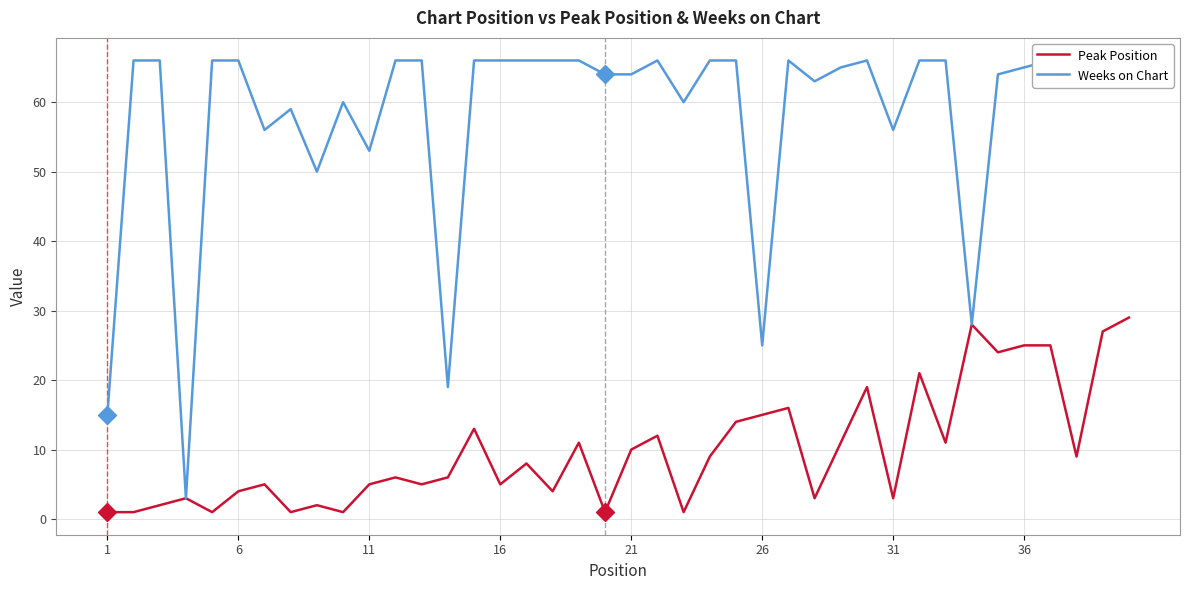

What is the minimum value for Peak Position?

1